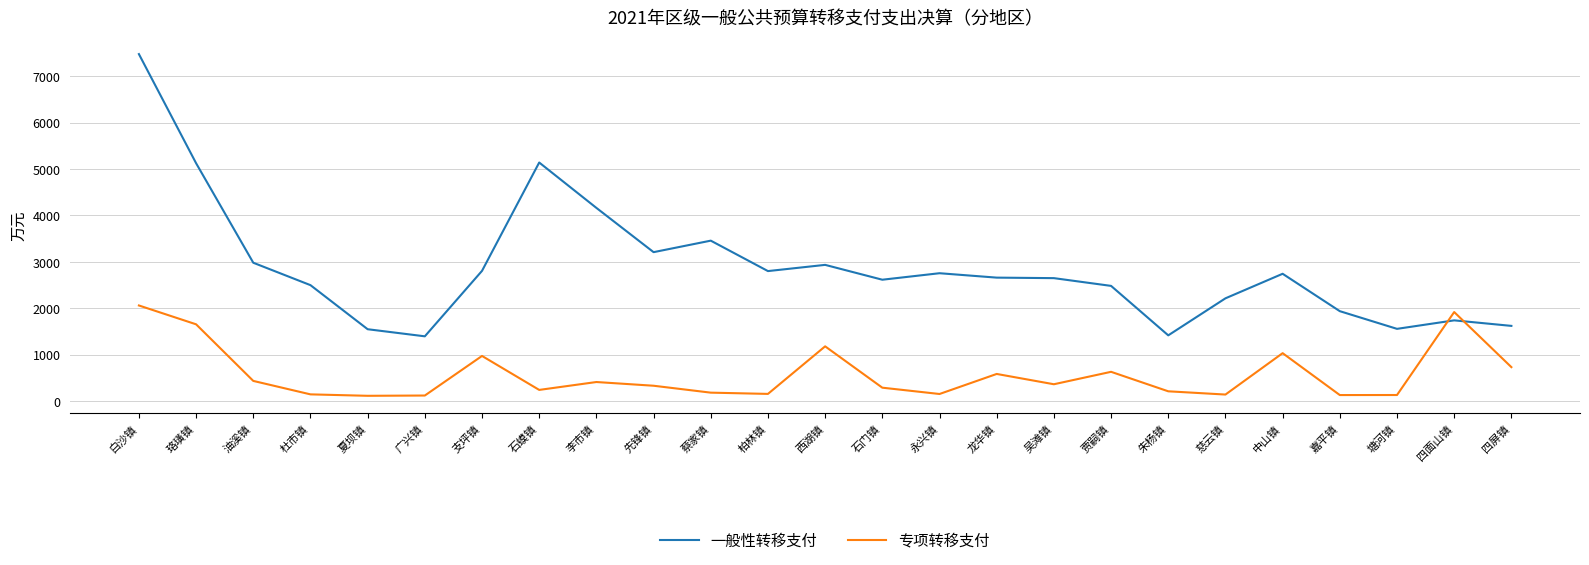

The 一般性转移支付 series shows 1688 at 油溪镇. True or false?

False